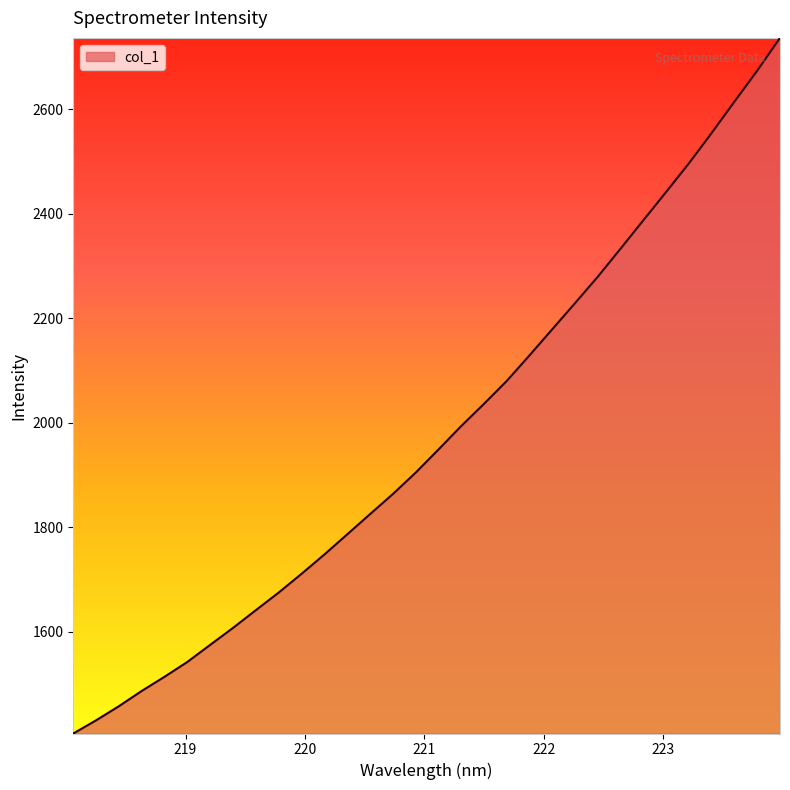

What is the maximum value shown in the chart?

2736.8